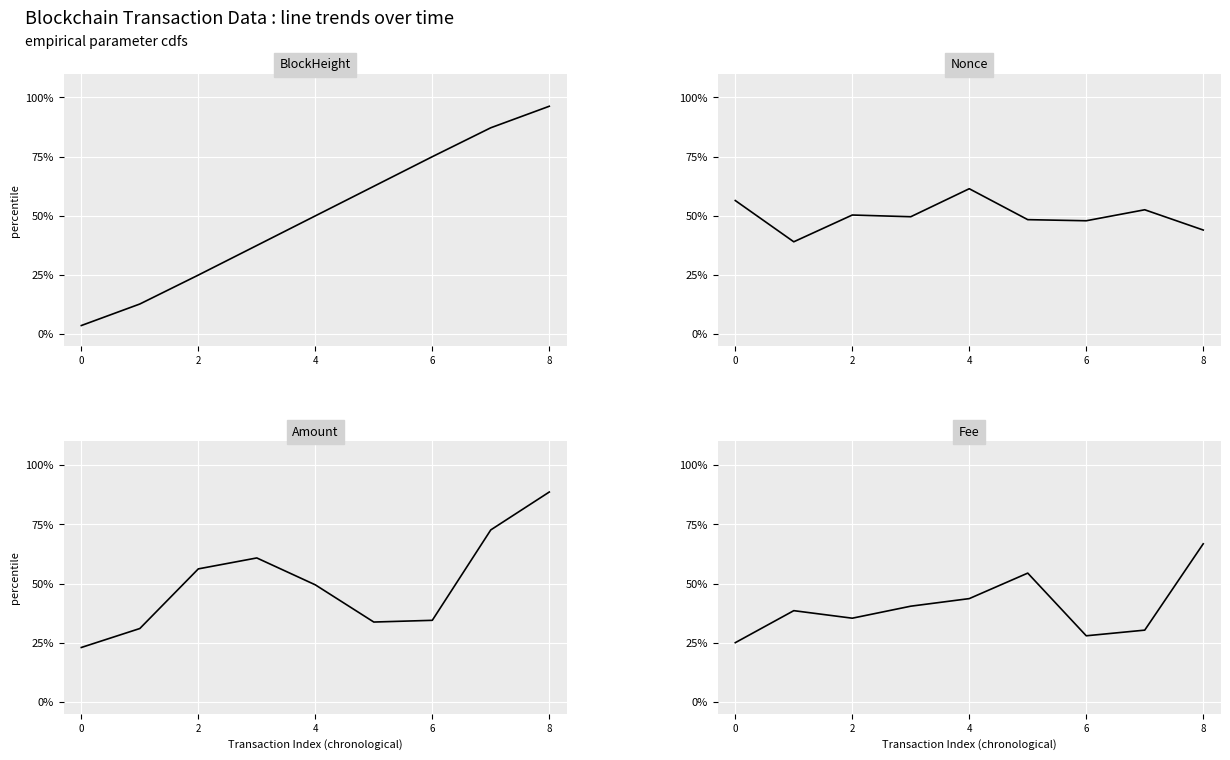

Which category has the highest value across all series?

8